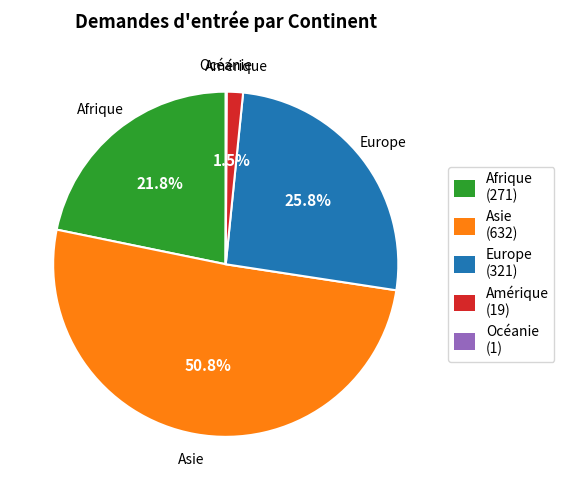

To the nearest percent, what percentage of the pie is Asie?

51%